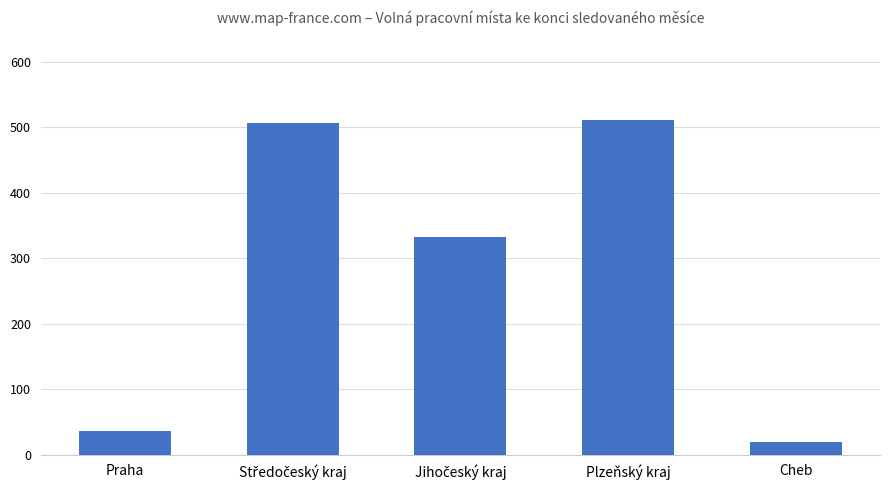

Reading left to right, what are all the values shown in this chart?

36	506	332	511	19